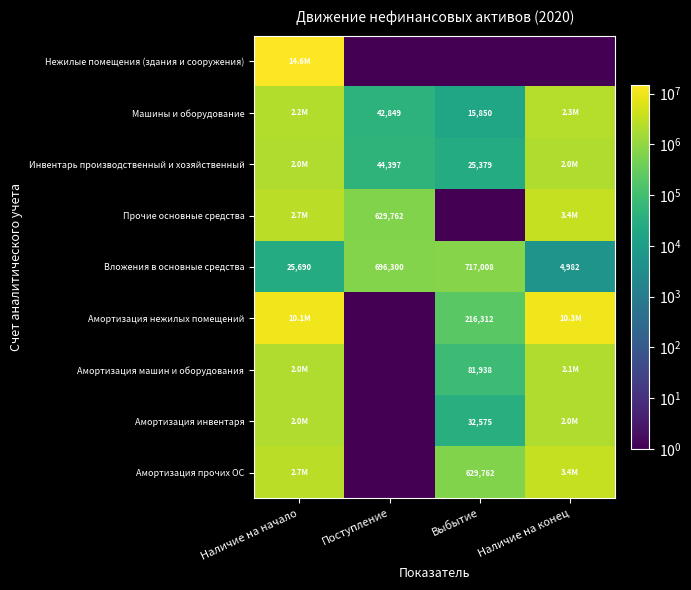

Count the number of categories in the chart.

4